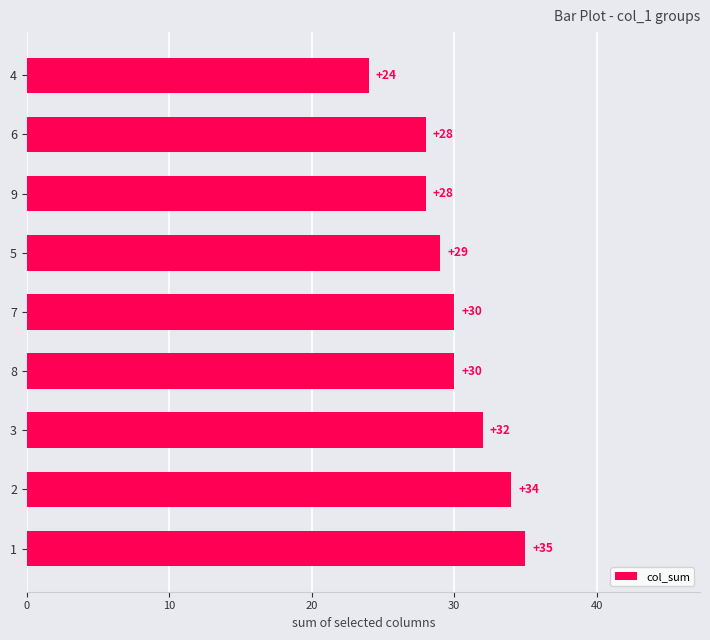

Reading bottom to top, list all the values displayed in this chart.

35	34	32	30	30	29	28	28	24